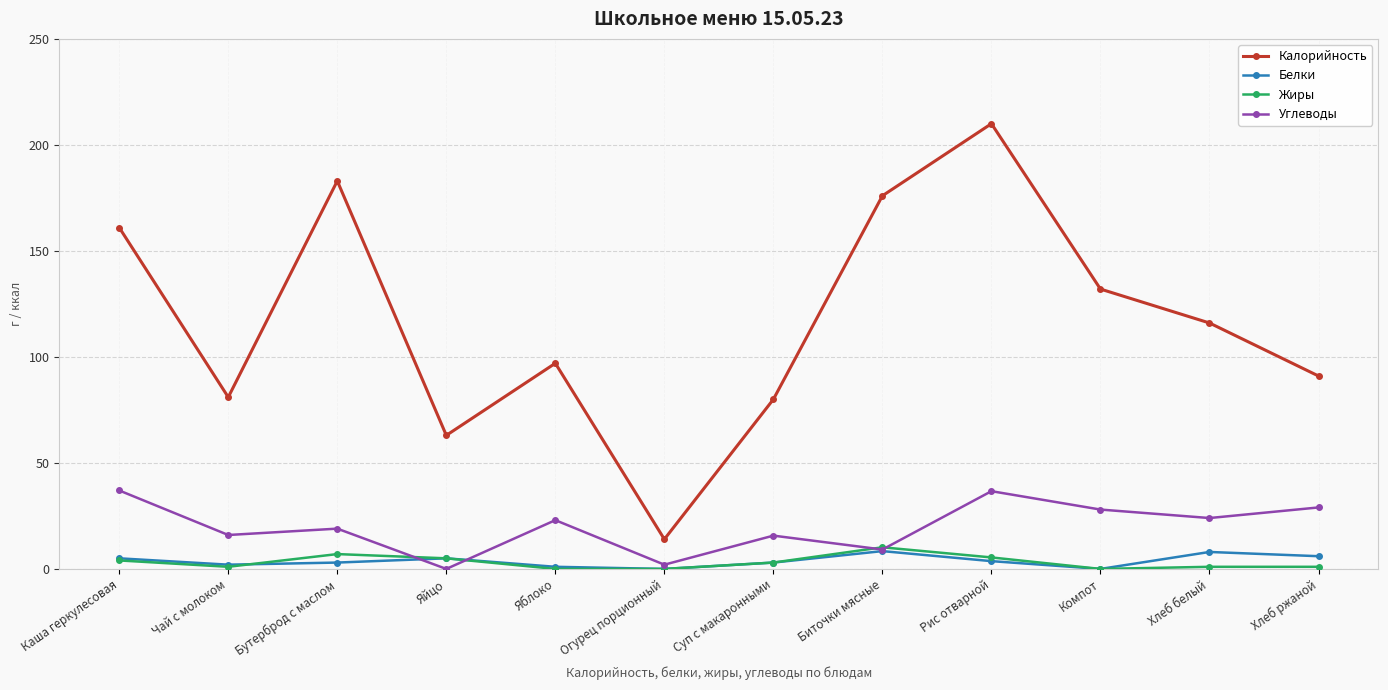

What is the maximum value for Жиры?

10.2